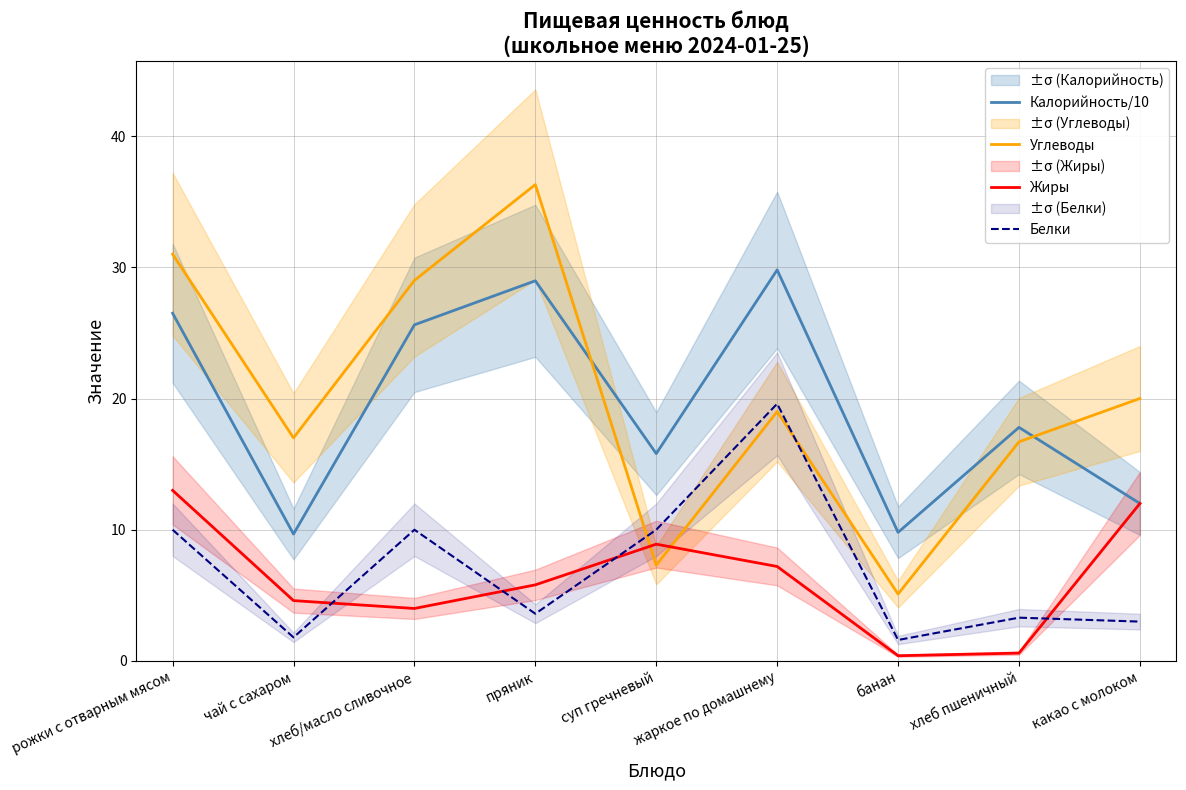

Rank the series by their maximum value, from lowest to highest.

Жиры, Белки, Калорийность/10, Углеводы